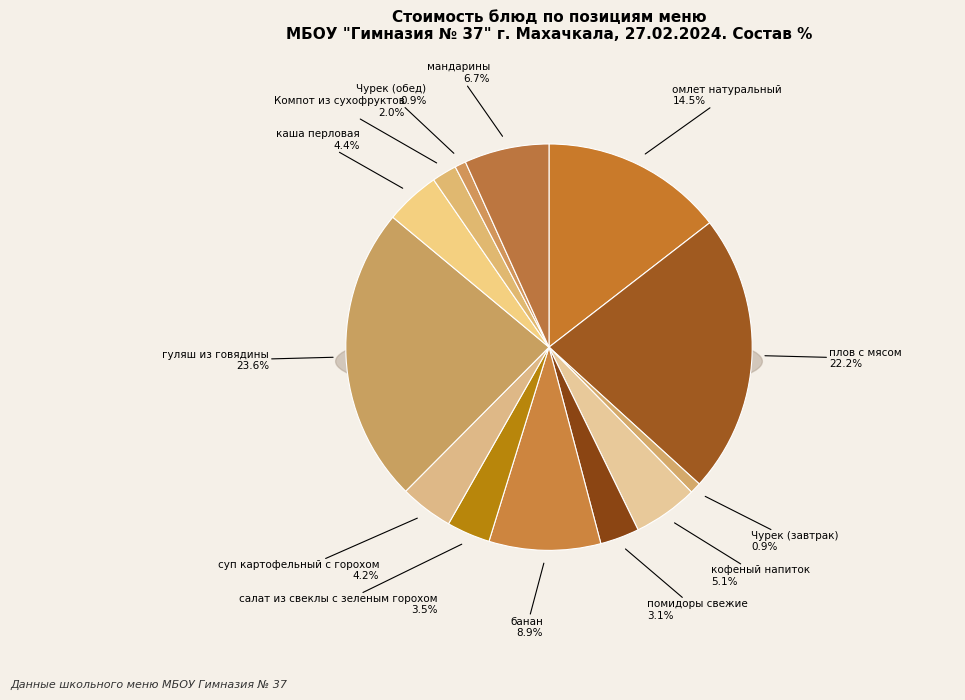

Do Компот из сухофруктов and омлет натуральный together represent more than half of the pie?

No